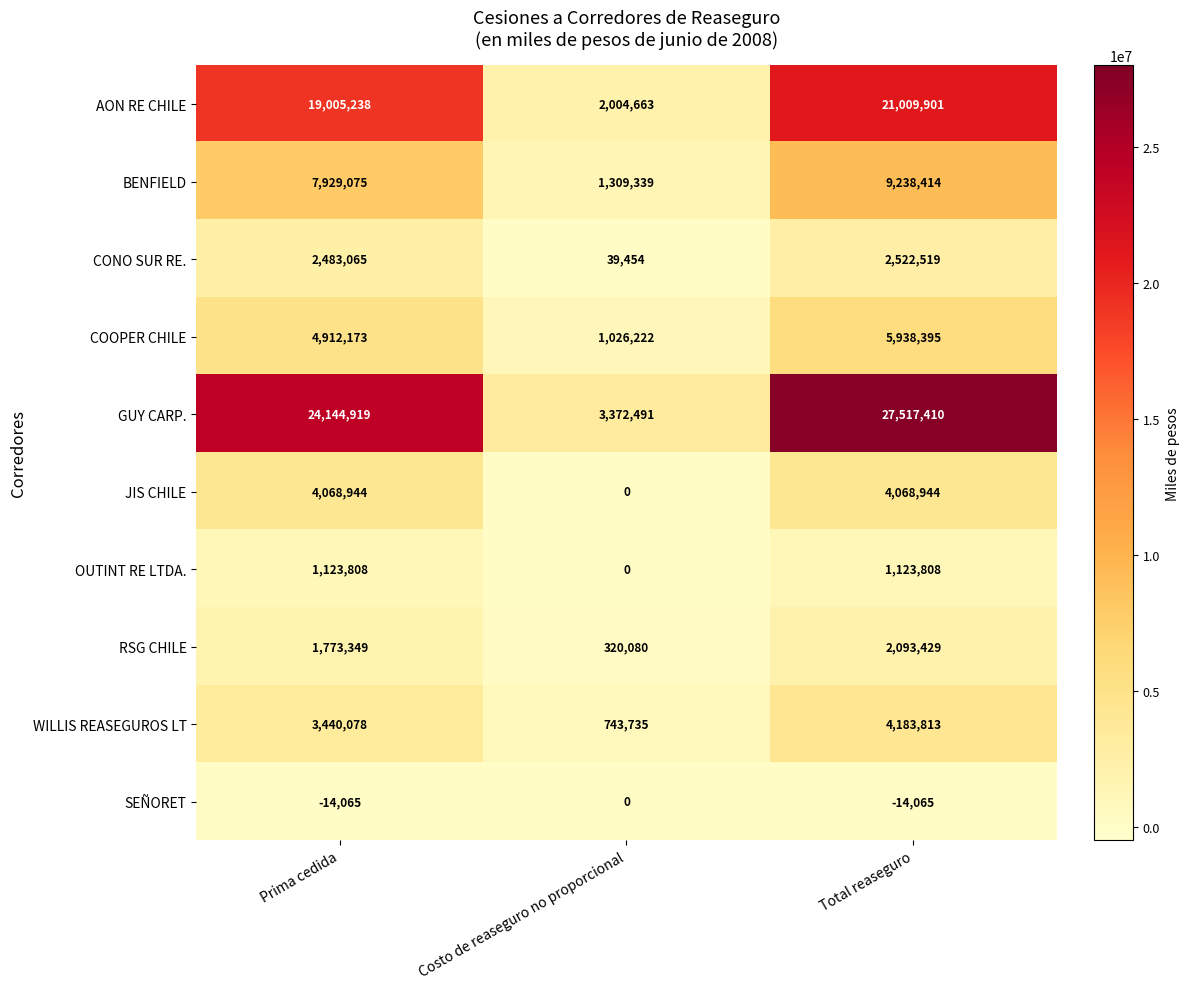

Which series changed the most between Prima cedida and Costo de reaseguro no proporcional?

GUY CARP.